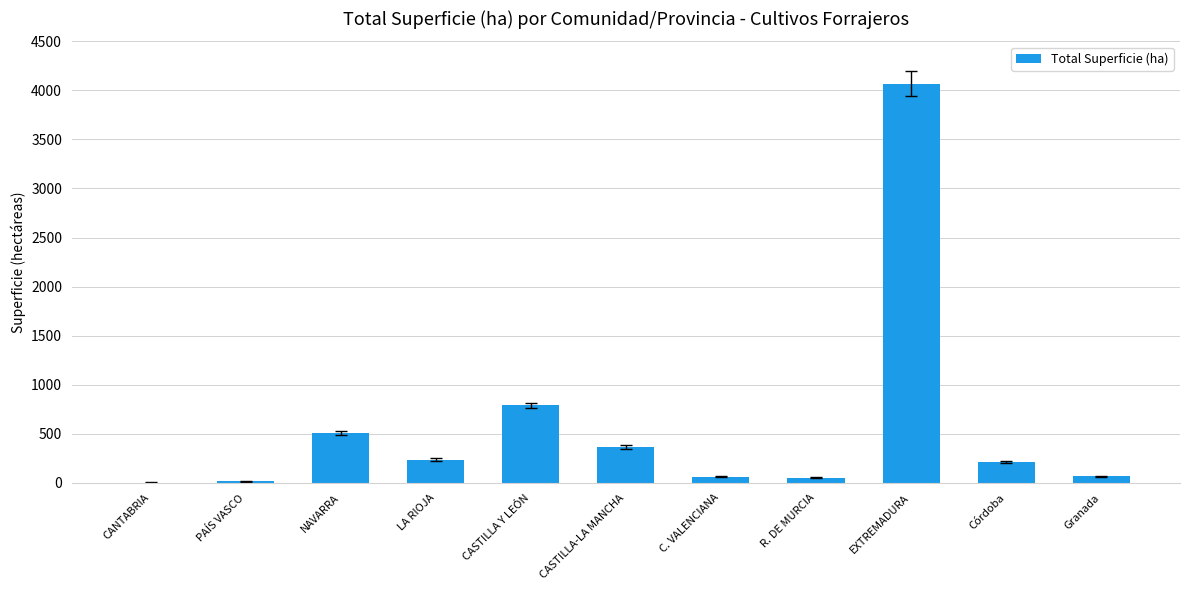

Count the number of data series in this chart.

1